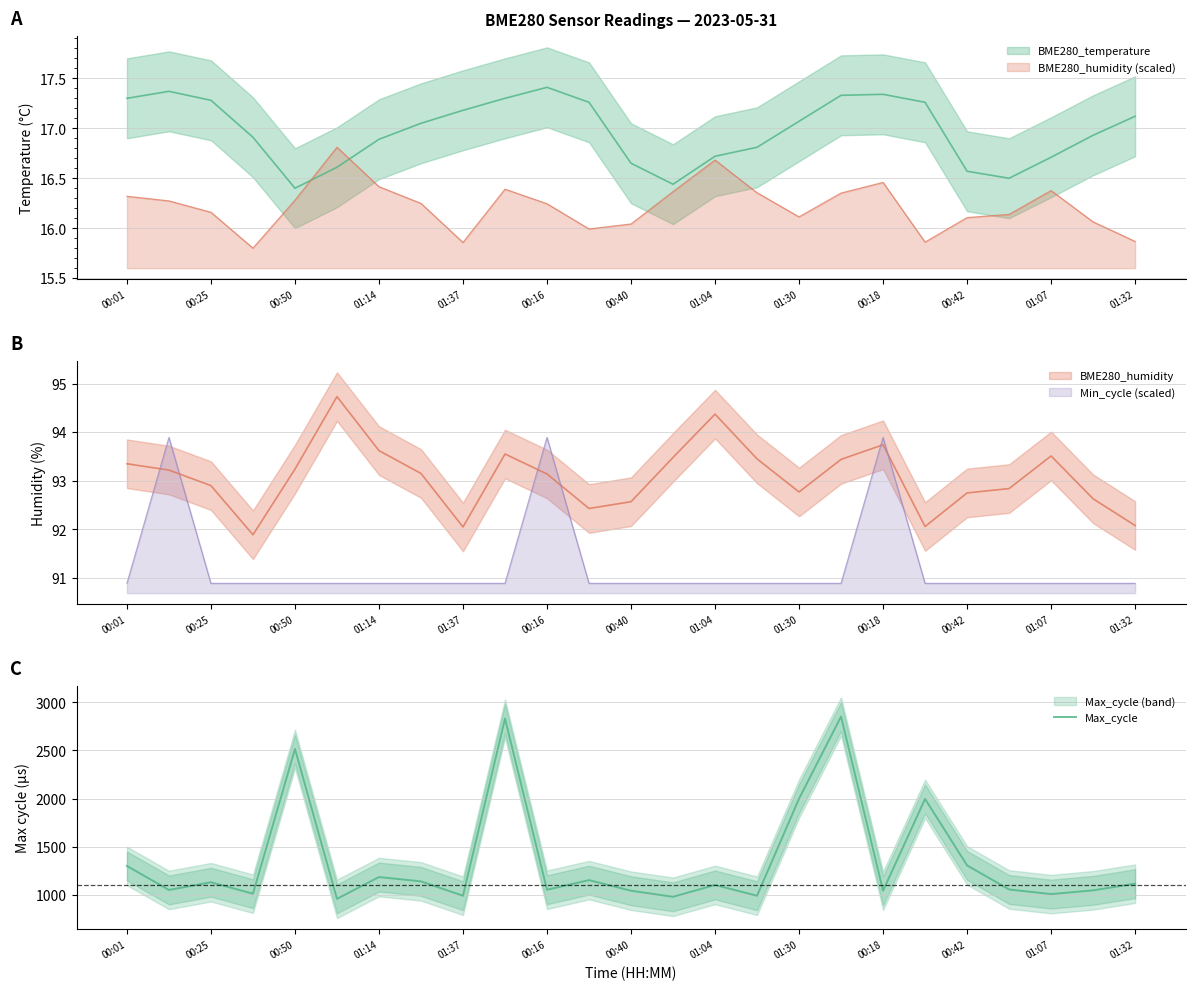

The chart shows a value of 1478 at 01:07. True or false?

False